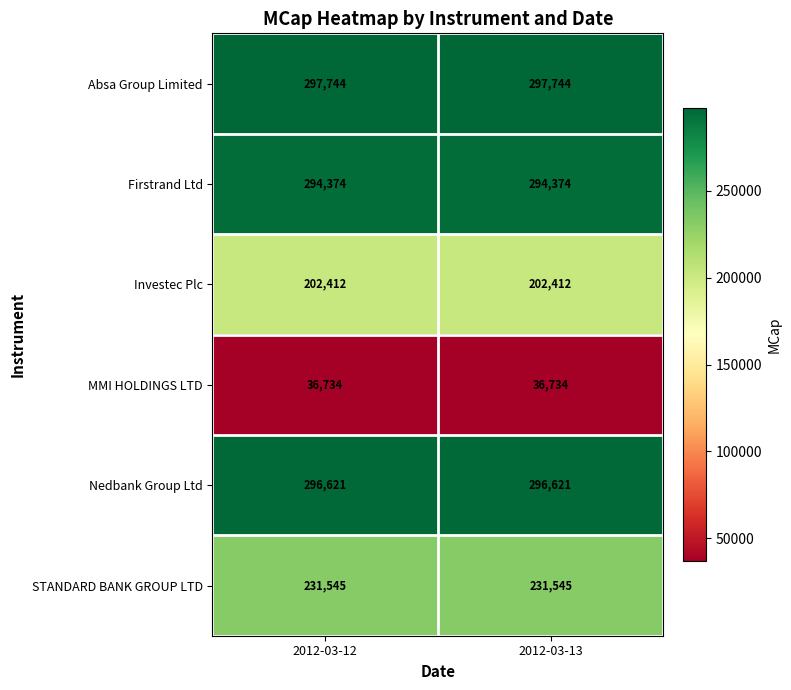

Is the value of MMI HOLDINGS LTD at 2012-03-12 greater than the value of STANDARD BANK GROUP LTD at 2012-03-13?

No